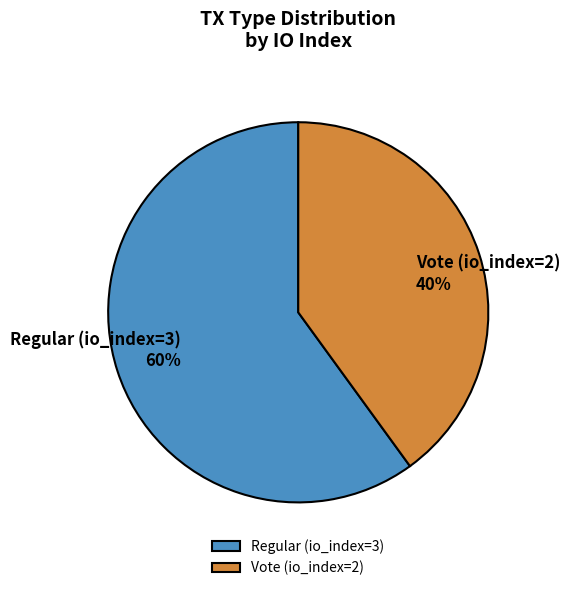

What percentage is the Vote (io_index=2) slice, to the nearest percent?

40%